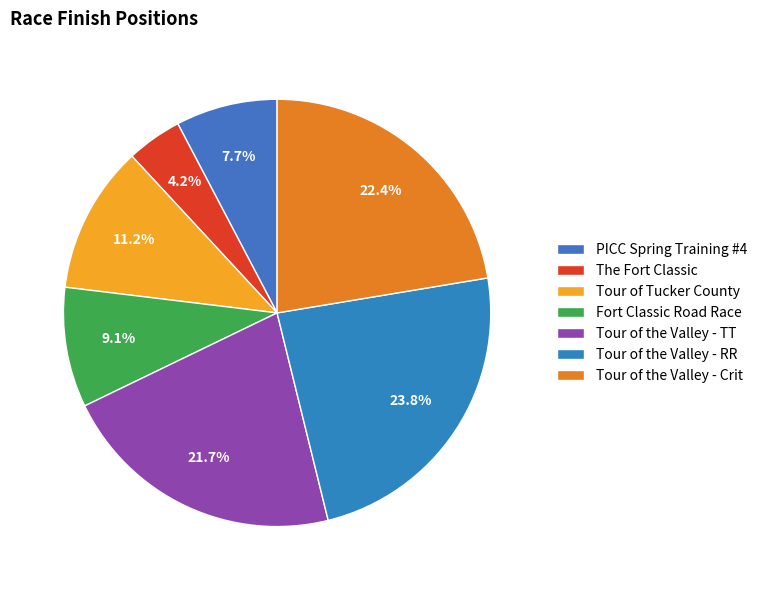

Is The Fort Classic the majority of the pie?

No